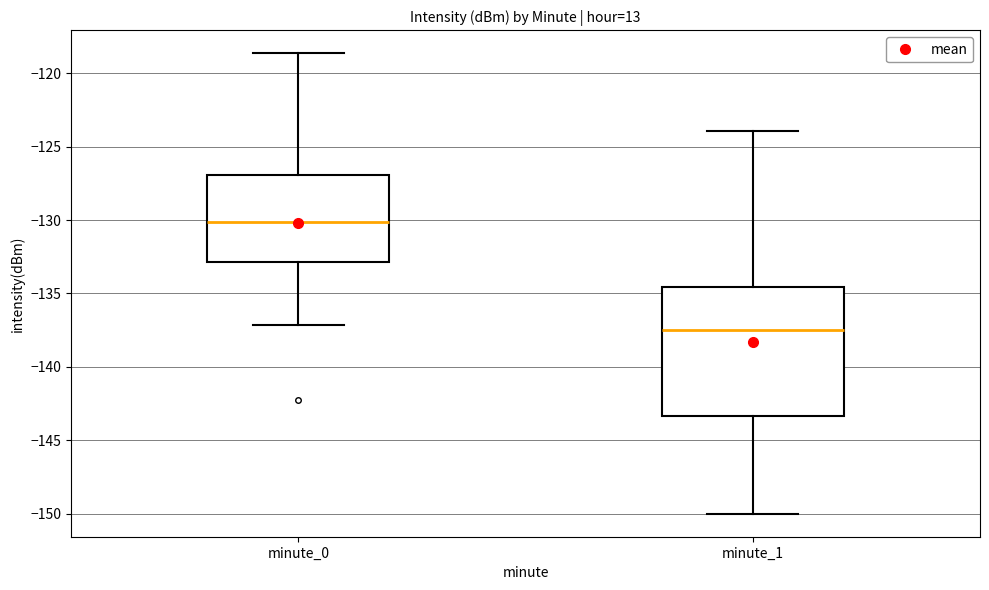

Reading left to right, read every box against the y-axis: the position of its median line, the range the box covers, and the ends of its whiskers. The values are not printed on the chart, so give them approximately, as read against the axis.

minute_0: median -130.0, box -133.0 to -127.0, whiskers -137.0 to -118.5
minute_1: median -137.5, box -143.5 to -134.5, whiskers -150.0 to -124.0